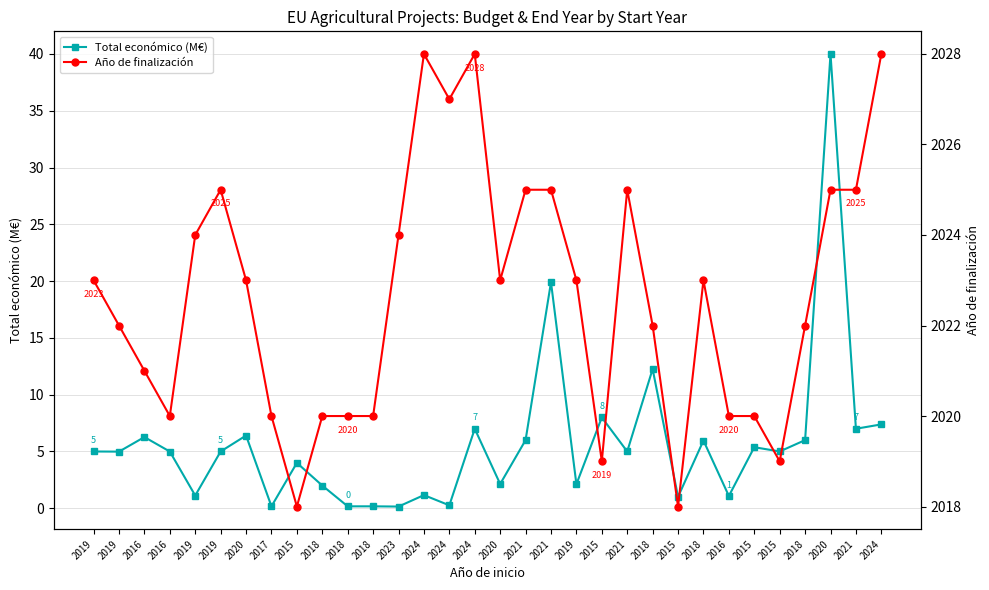

What is the greatest value displayed?

2028.0